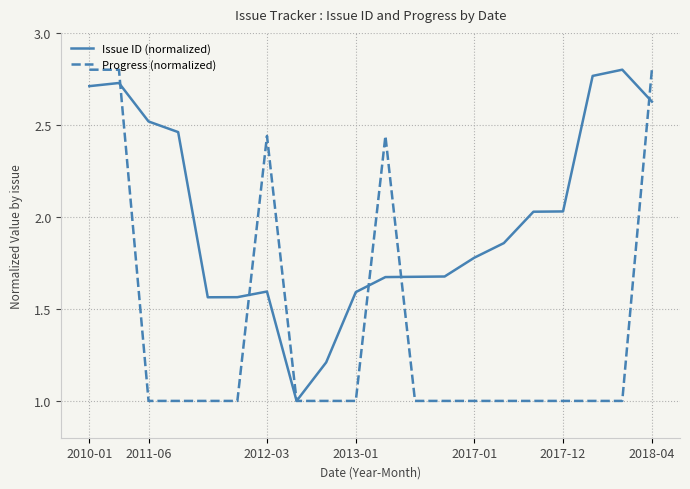

True or false: Progress (normalized) and Issue ID (normalized) cross at least once.

True